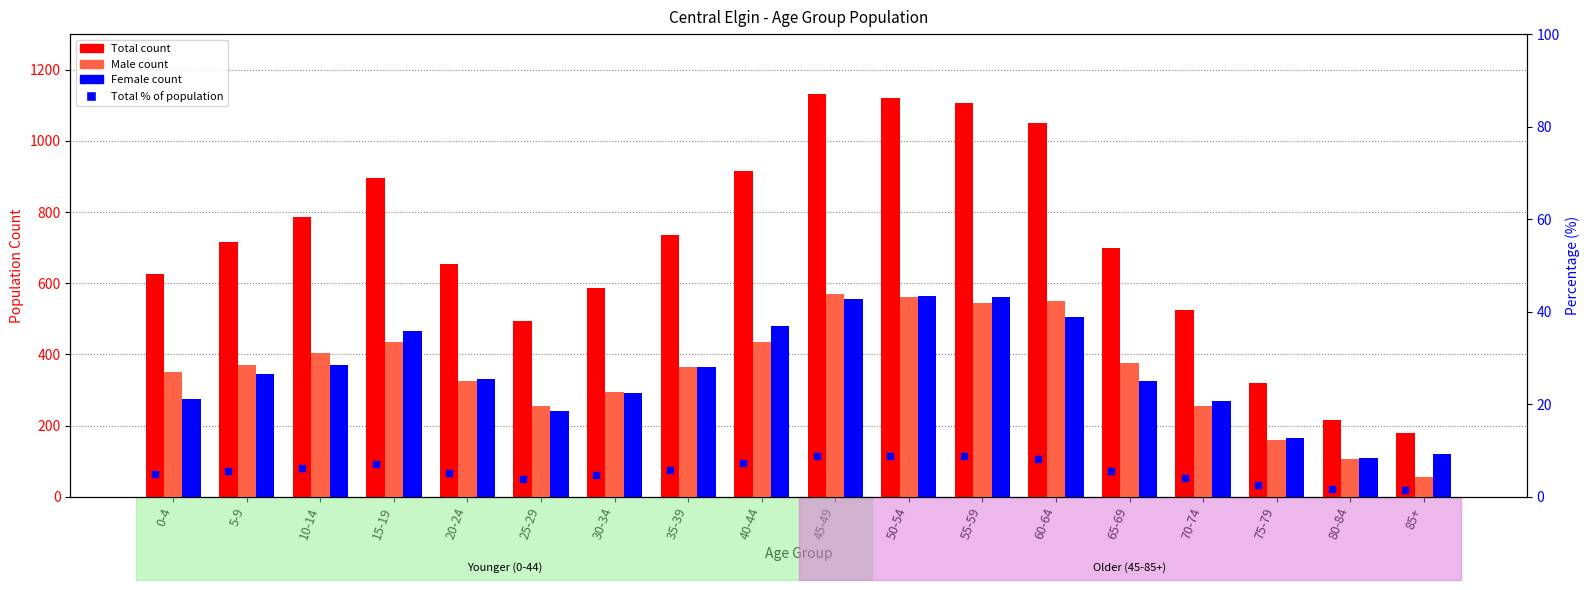

At which category is the sum across all series the highest?

45-49